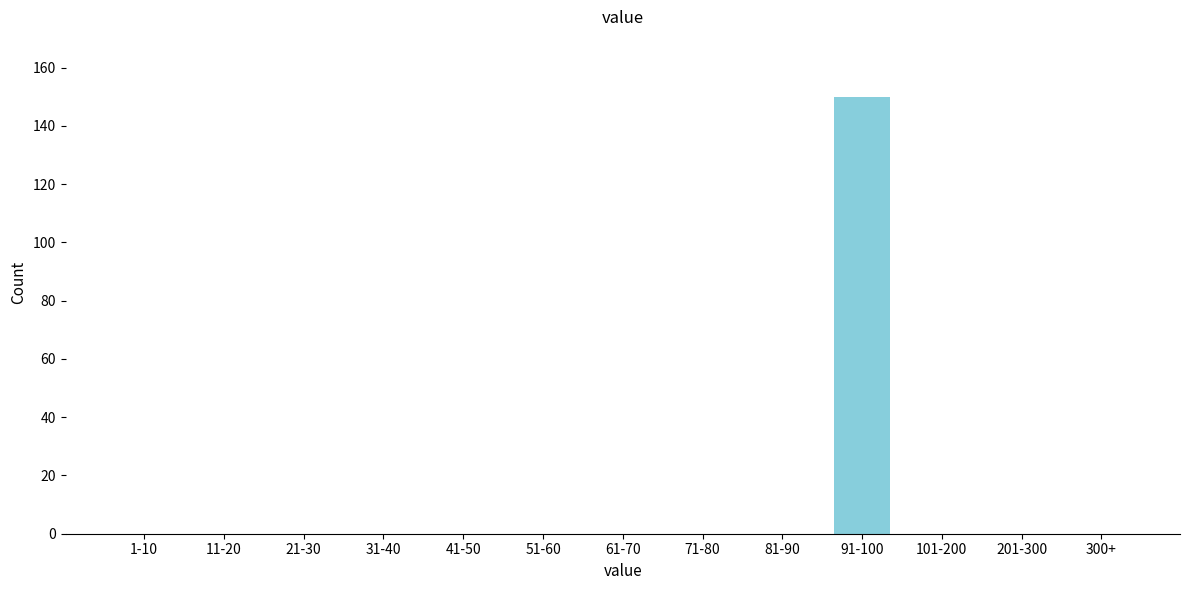

Reading left to right, extract all data points from this chart.

1-10=0	11-20=0	21-30=0	31-40=0	41-50=0	51-60=0	61-70=0	71-80=0	81-90=0	91-100=150	101-200=0	201-300=0	300+=0